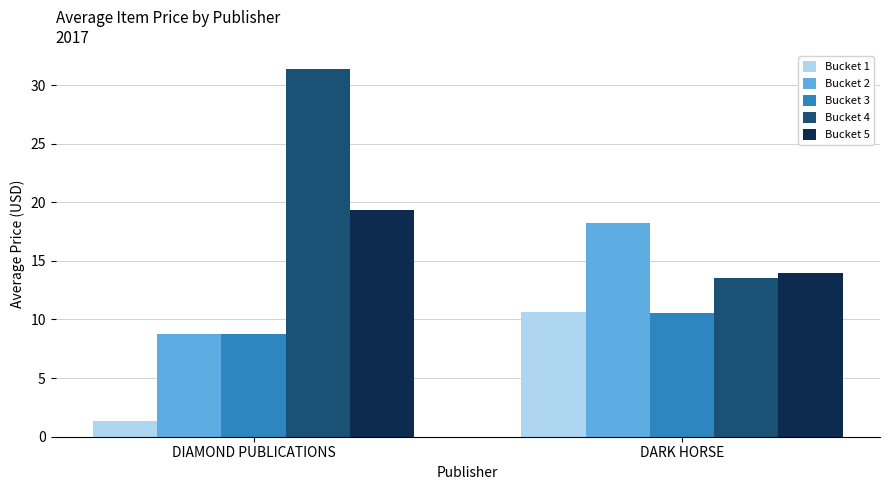

What is the value of the Bucket 2 bar at the 1st from the left?

8.7